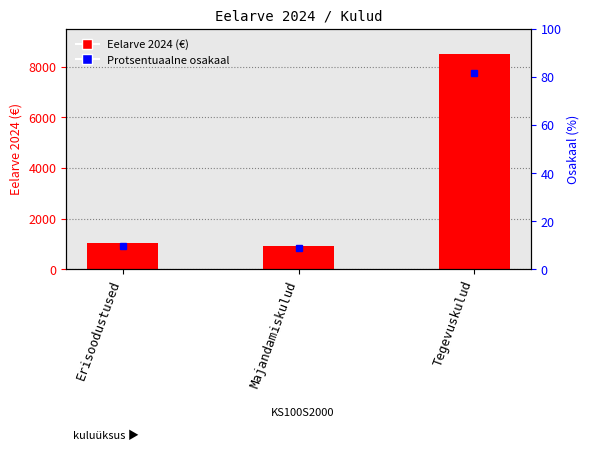

Is the value of Protsentuaalne osakaal at Majandamiskulud greater than the value of Eelarve 2024 at Erisoodustused?

No